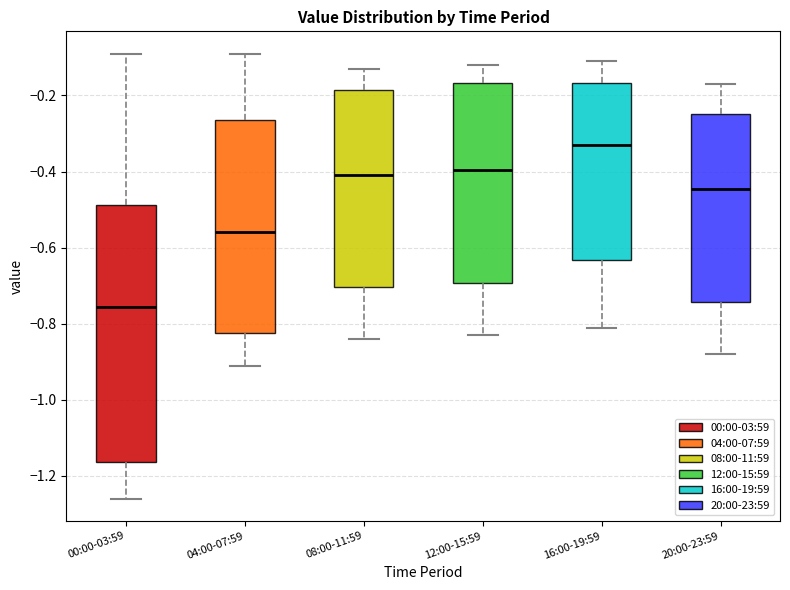

Reading left to right, transcribe this box plot: for each box, give where its median line is, the range the box spans, and where its two whiskers end, as read against the y-axis. The values are not printed on the chart, so give them approximately, as read against the axis.

00:00-03:59: median -0.76, box -1.16 to -0.48, whiskers -1.26 to -0.08
04:00-07:59: median -0.56, box -0.82 to -0.26, whiskers -0.90 to -0.08
08:00-11:59: median -0.40, box -0.70 to -0.18, whiskers -0.84 to -0.12
12:00-15:59: median -0.40, box -0.70 to -0.16, whiskers -0.82 to -0.12
16:00-19:59: median -0.32, box -0.64 to -0.16, whiskers -0.80 to -0.10
20:00-23:59: median -0.44, box -0.74 to -0.24, whiskers -0.88 to -0.16